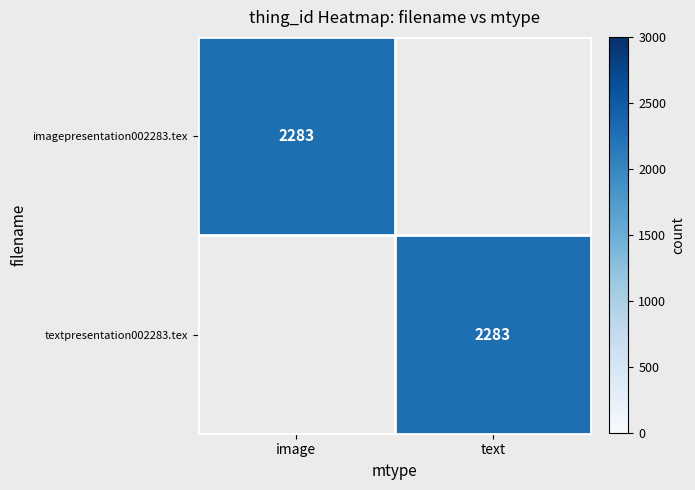

How many series are shown in this chart?

2